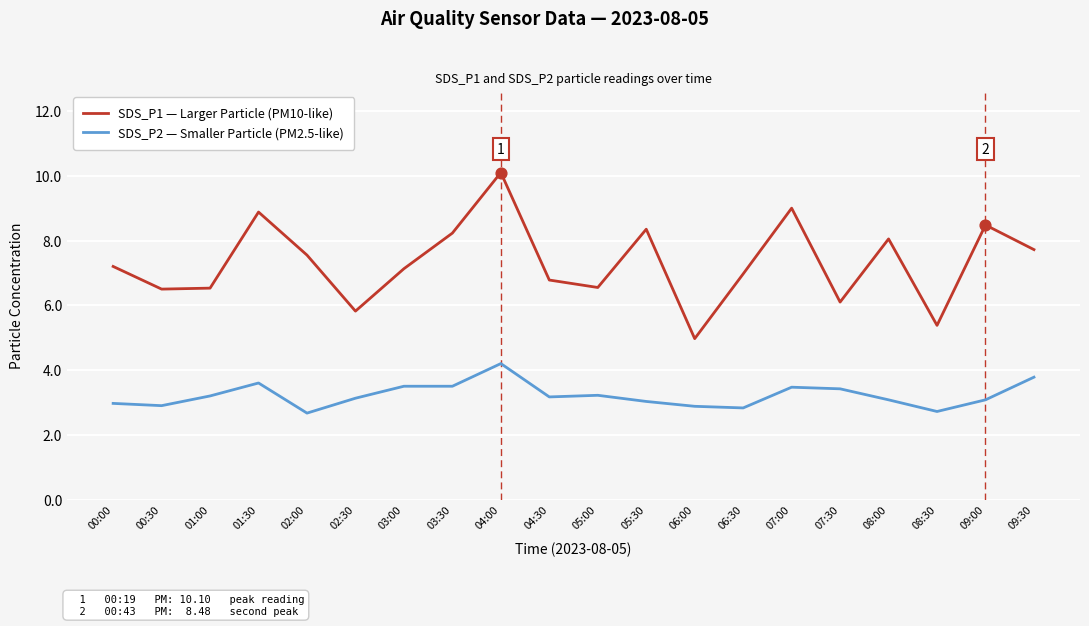

What is the total value across all series at 03:30?

11.7